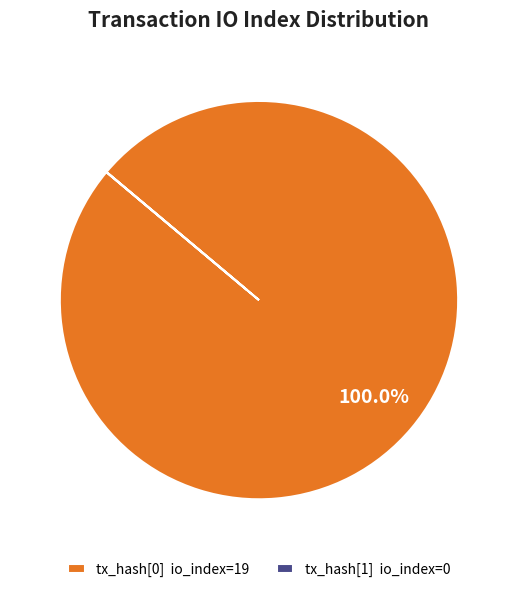

Which category has the biggest portion of the pie?

tx_hash[0] io_index=19